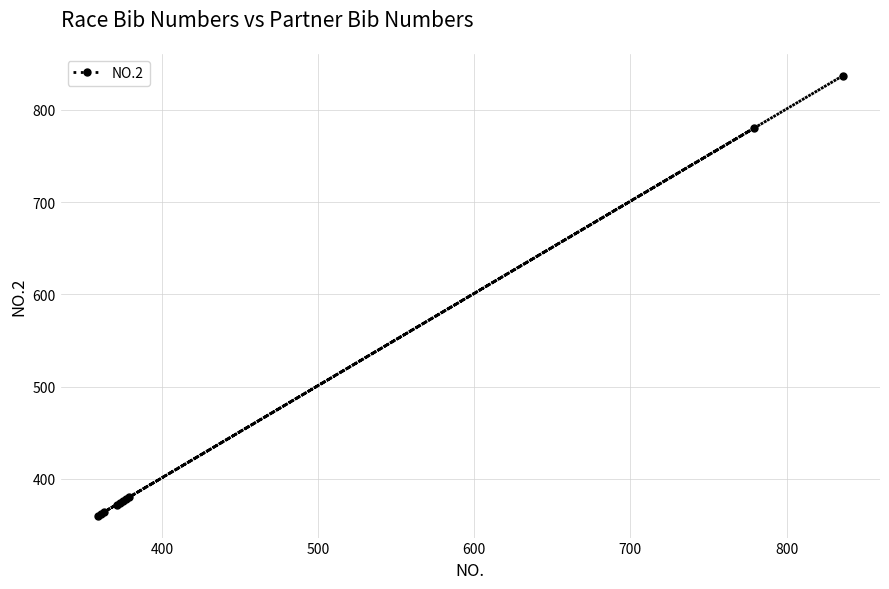

What is the maximum value shown in the chart?

837